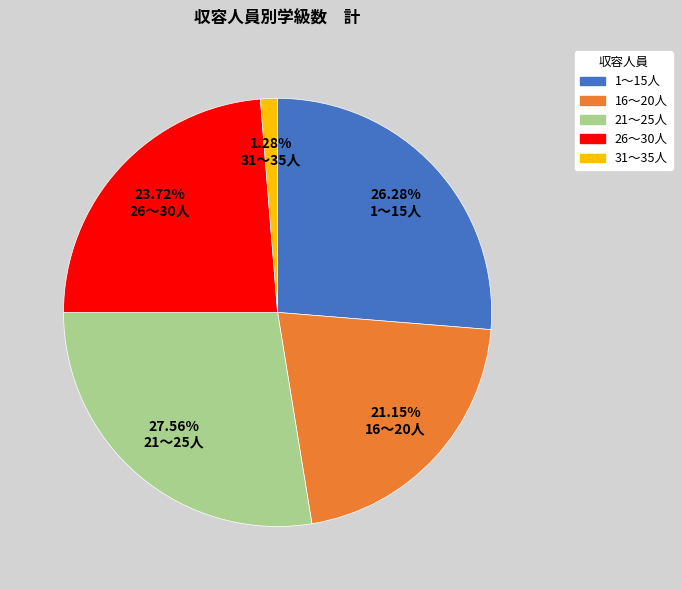

What is the largest slice in the pie chart?

21～25人